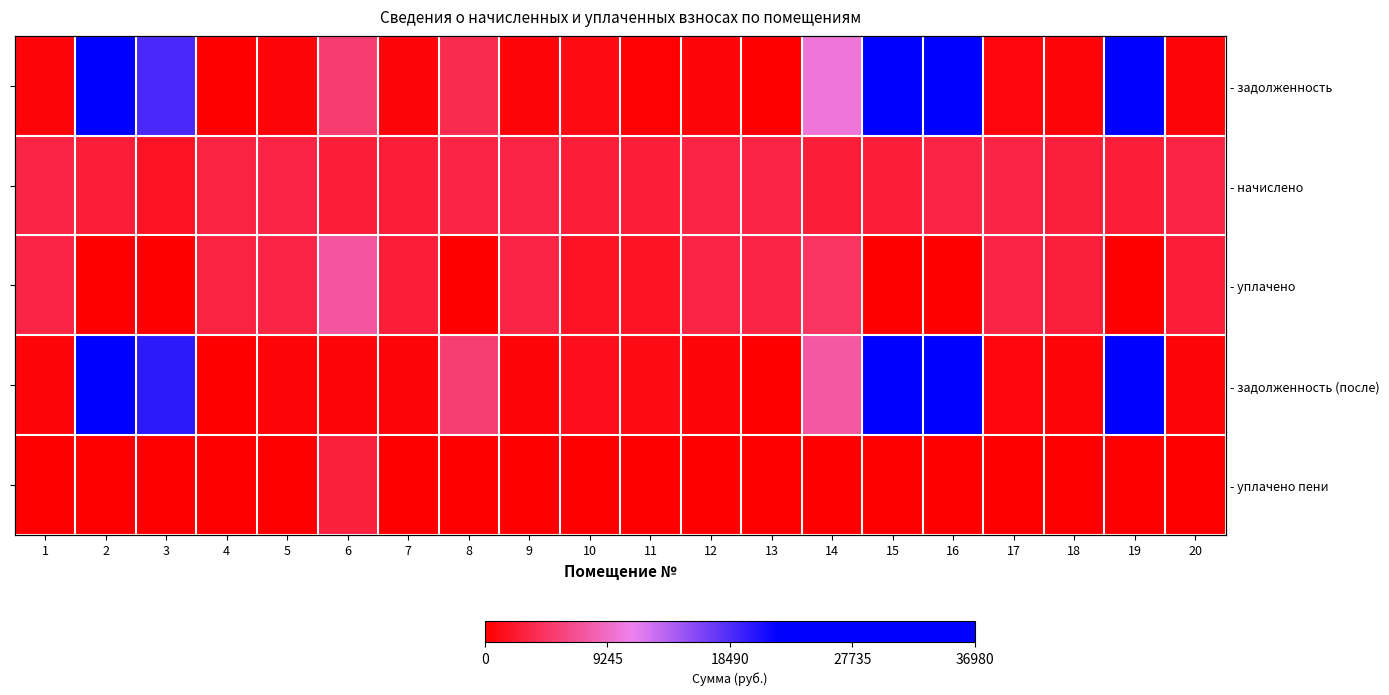

The - начислено series shows 2698.2 at 11. True or false?

True